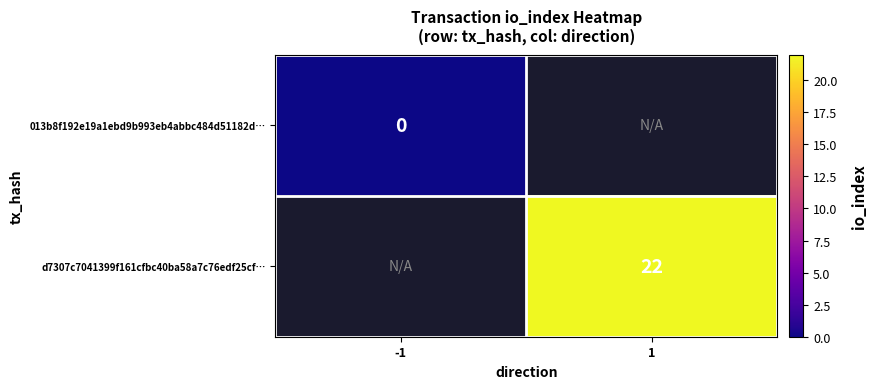

Is the value of d7307c7041399f161cfbc40ba58a7c76edf25cf… at 1 greater than the value of 013b8f192e19a1ebd9b993eb4abbc484d51182d… at -1?

Yes